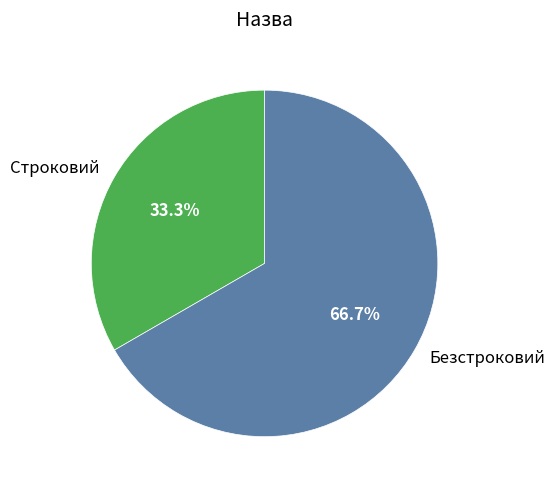

Does any single category account for the majority?

Yes